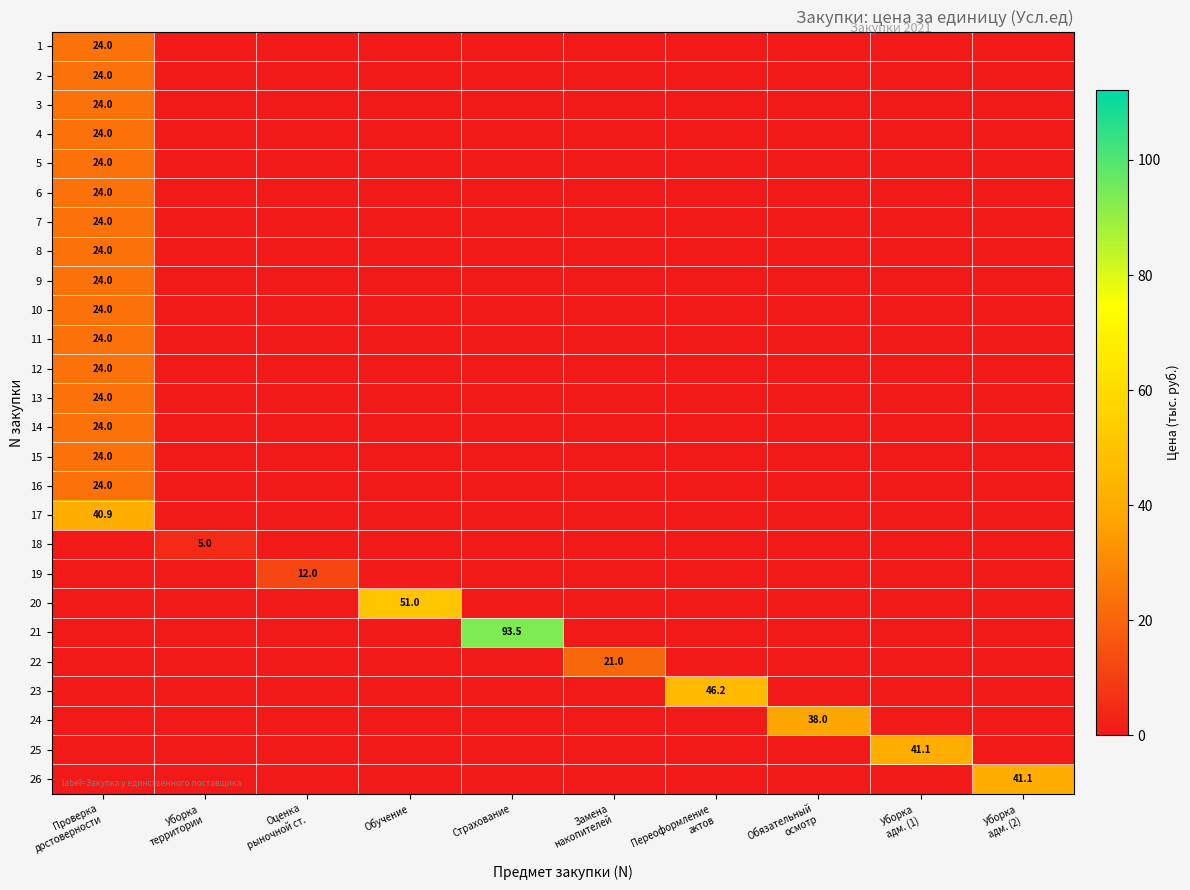

At how many categories does at least one series exceed 9?

9